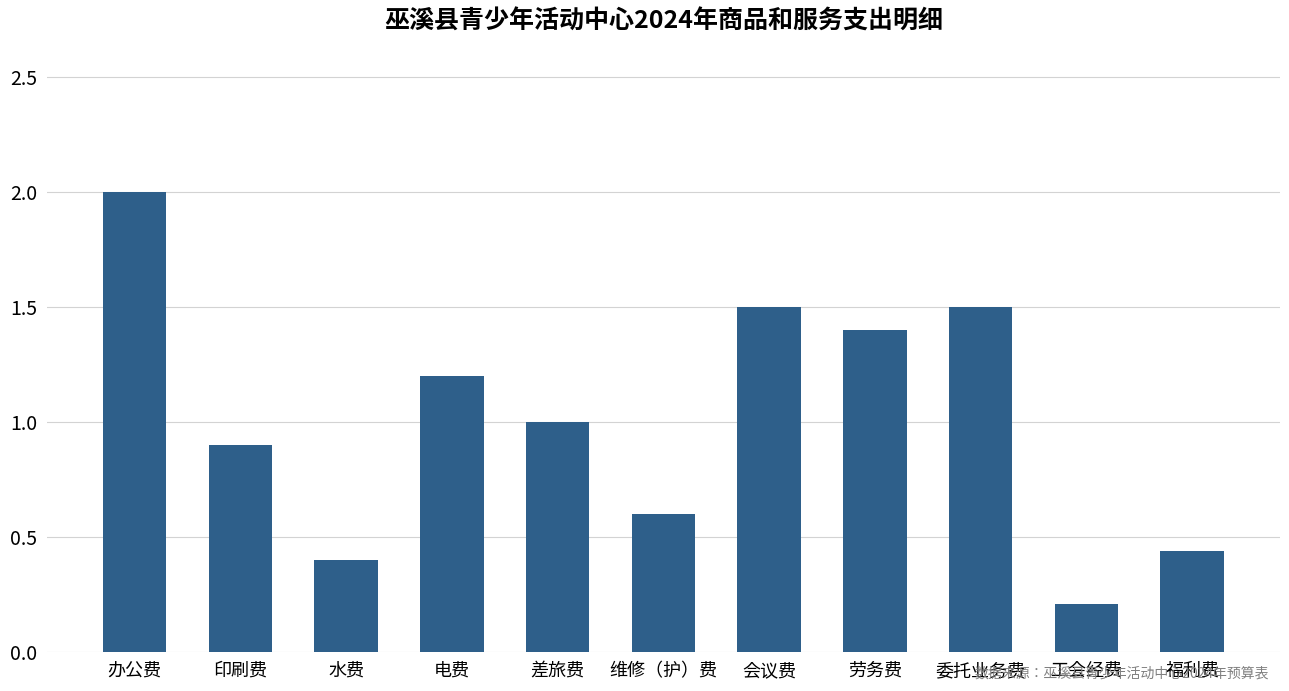

What is the difference between the maximum and minimum values?

1.8